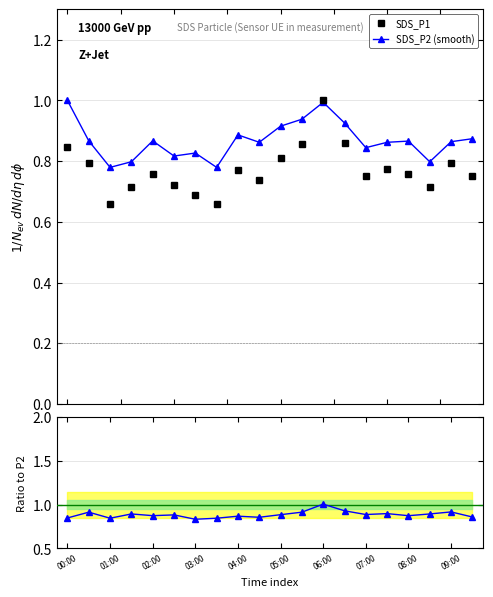

What is the sum of all P1/P2 ratio values?

17.7